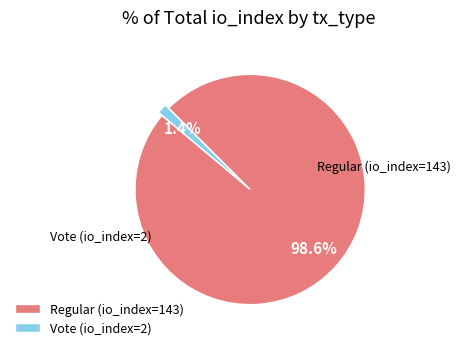

The Regular (io_index=143) slice represents 89% of the pie. True or false?

False